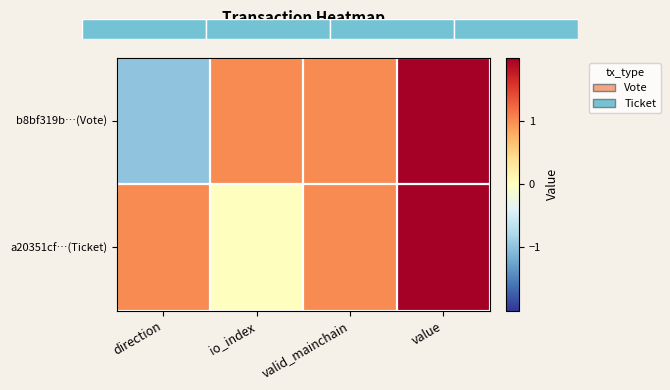

What is the total value across all series at valid_mainchain?

2